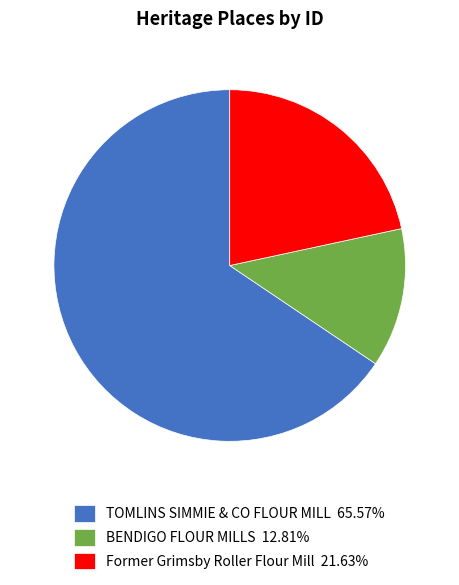

Is TOMLINS SIMMIE & CO FLOUR MILL the majority of the pie?

Yes